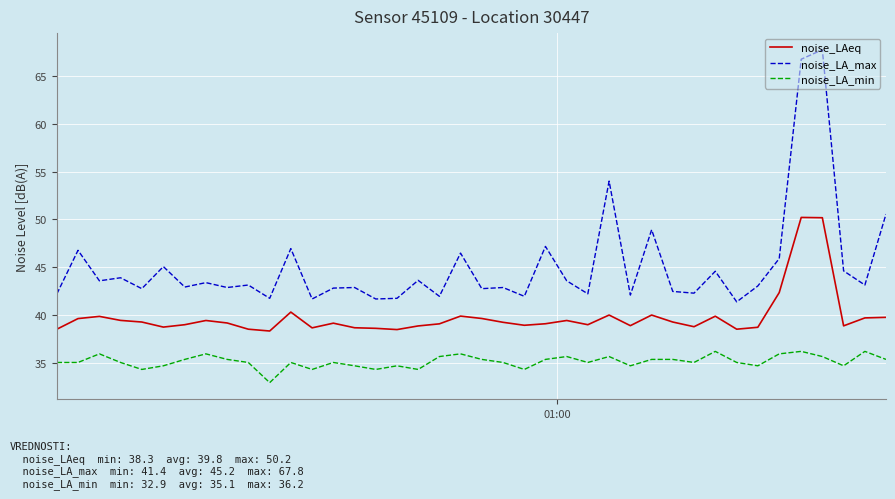

What are all the series names shown in the legend?

noise_LAeq, noise_LA_max, noise_LA_min